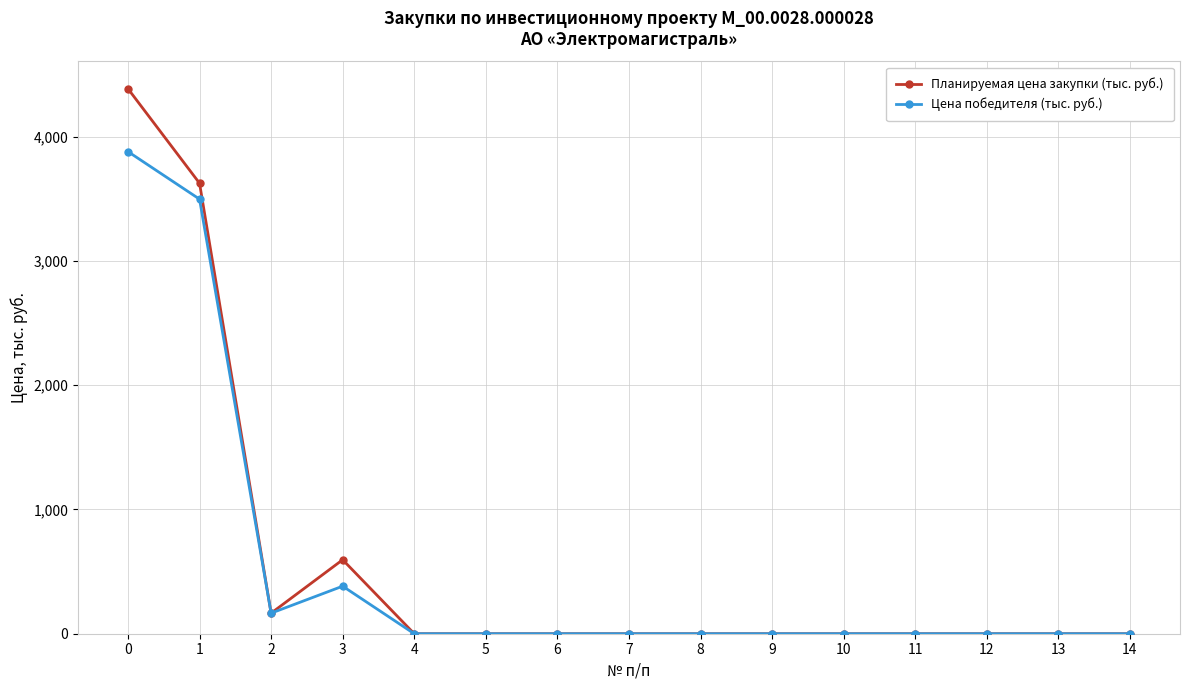

What is the maximum value for Планируемая цена закупки (тыс. руб.)?

4384.4